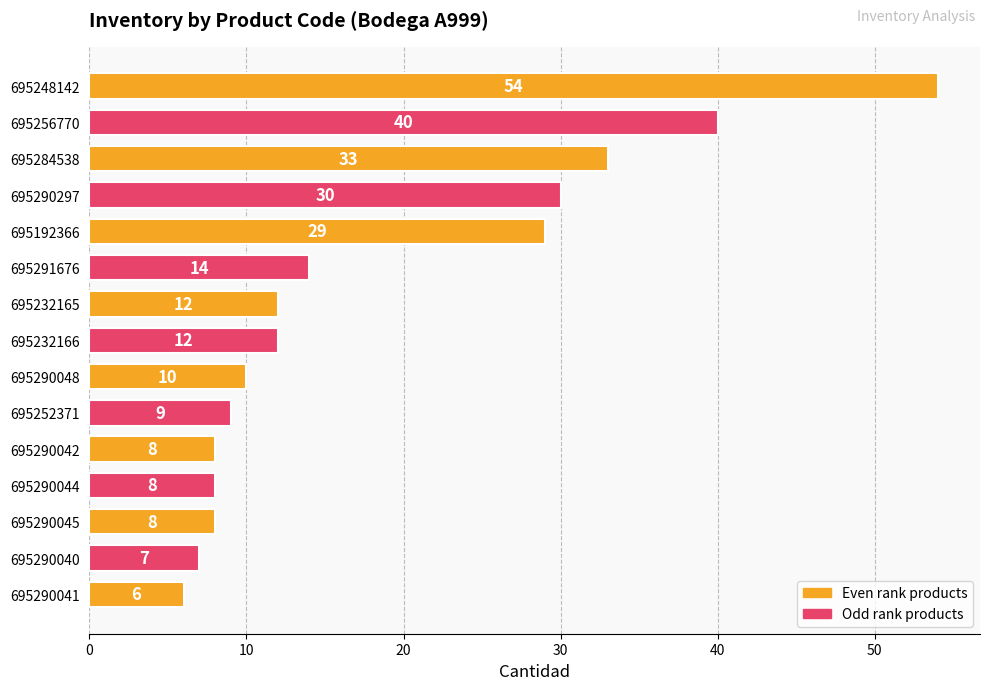

What value does the data have at 695290040, to the nearest 5?

5